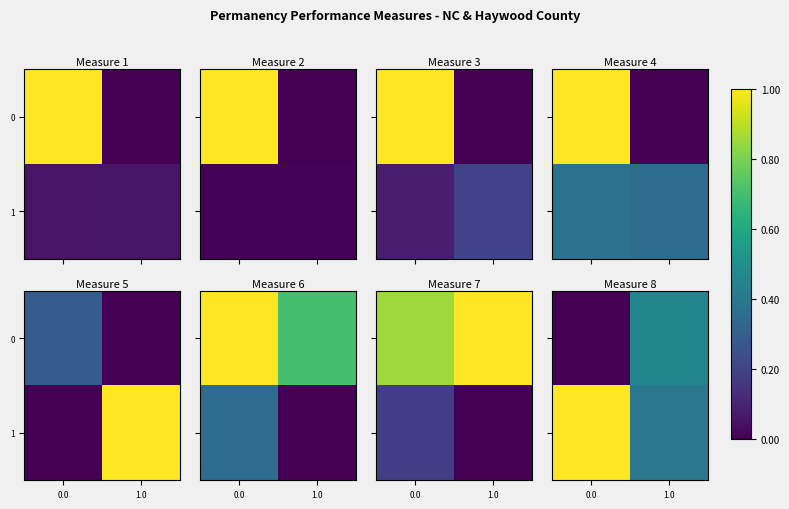

What is the sum of the 1 values at 1.0 and 0.0?

1.4